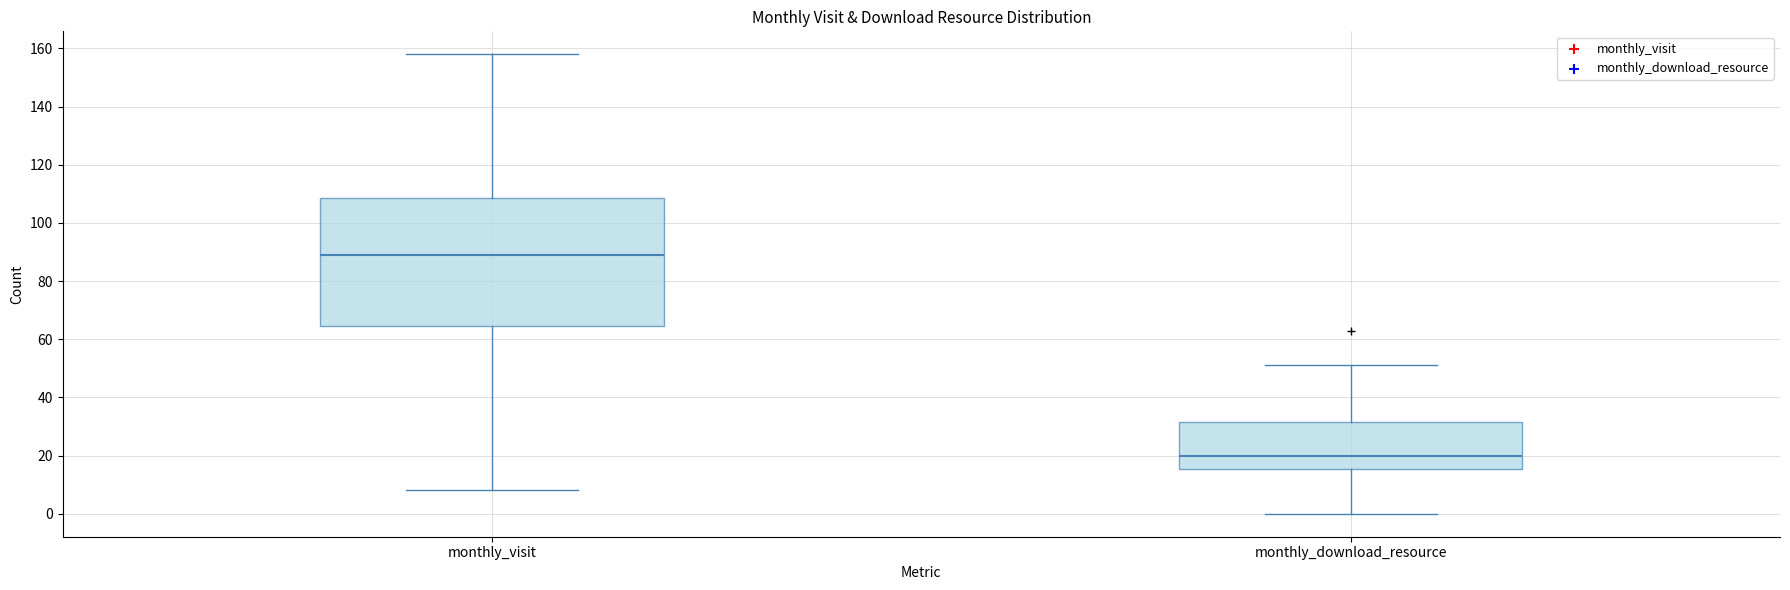

Reading left to right, transcribe this box plot: for each box, give where its median line is, the range the box spans, and where its two whiskers end, as read against the y-axis. The values are not printed on the chart, so give them approximately, as read against the axis.

monthly_visit: median 90, box 64 to 108, whiskers 8 to 158
monthly_download_resource: median 20, box 16 to 32, whiskers 0 to 52